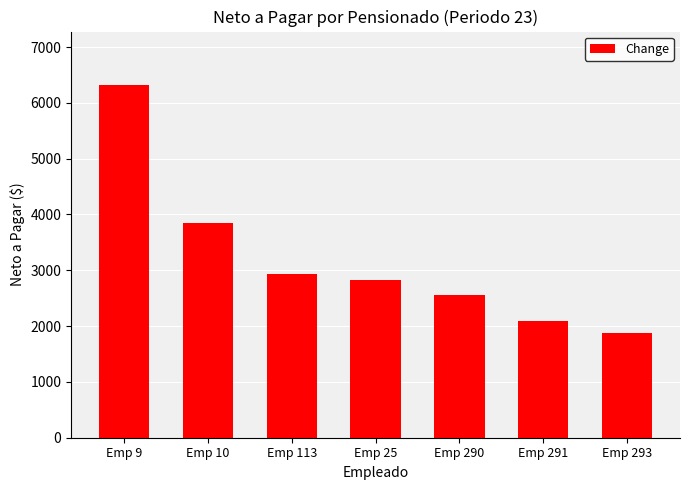

Where does the data first go above 2833?

Emp 9